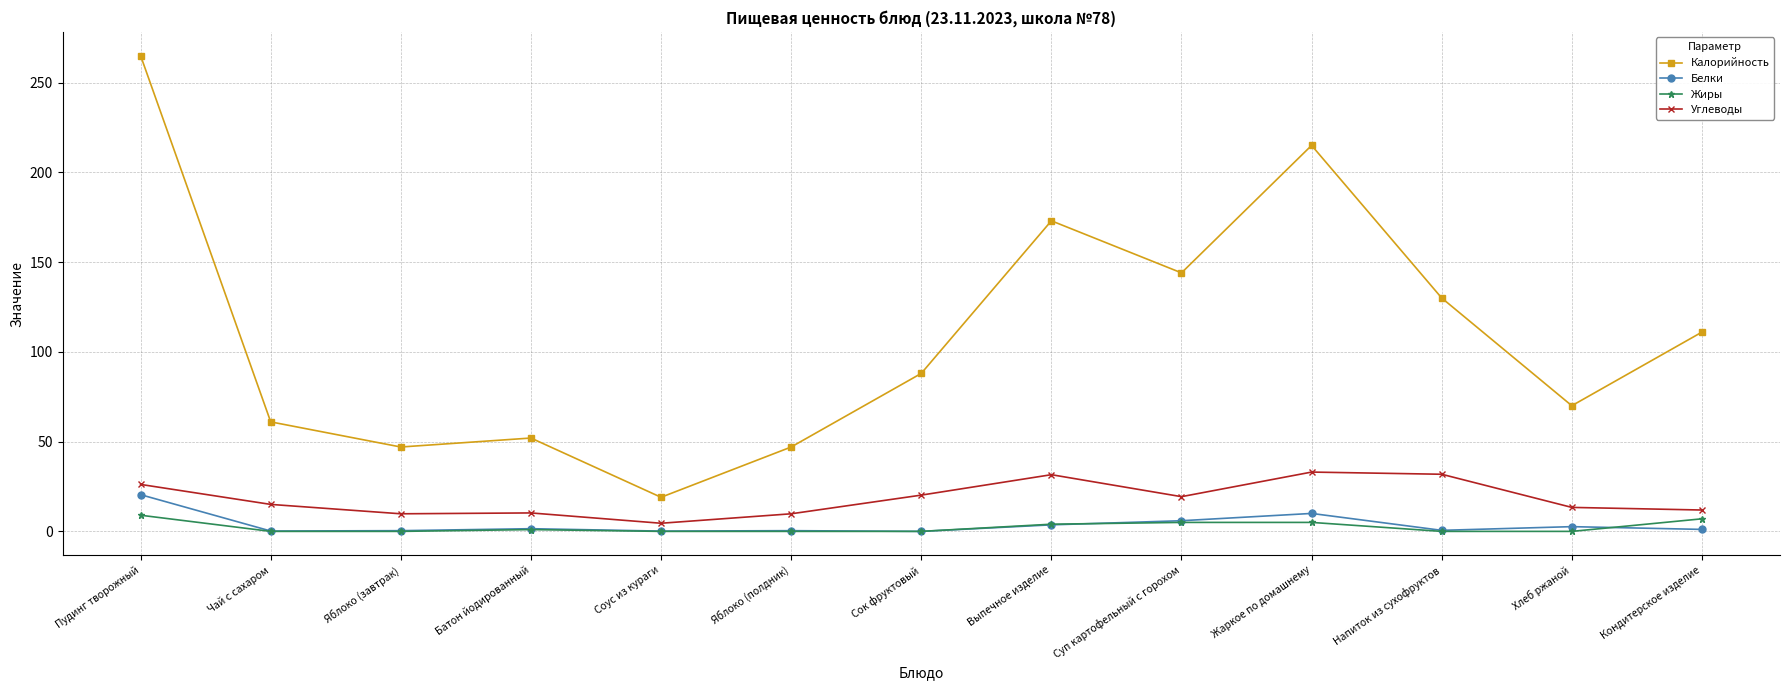

Which series changed the most between Выпечное изделие and Жаркое по домашнему?

Калорийность